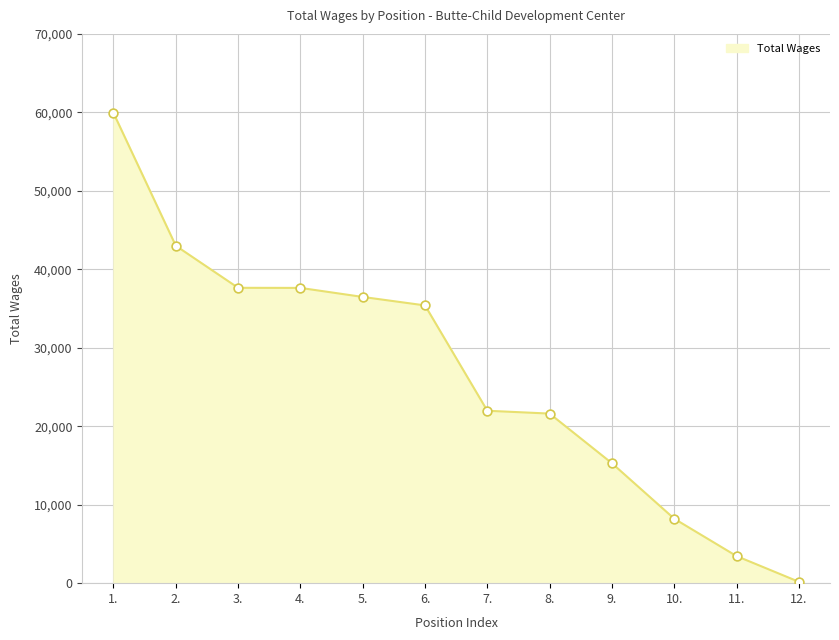

Between 6. and 9., which is larger?

6.